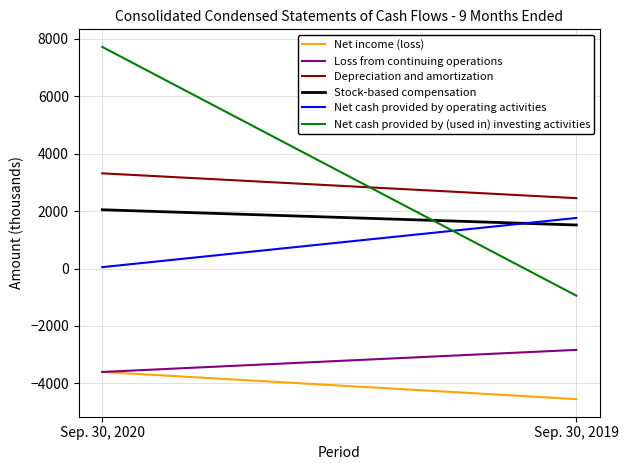

Is this an area chart (filled region under the line)?

No